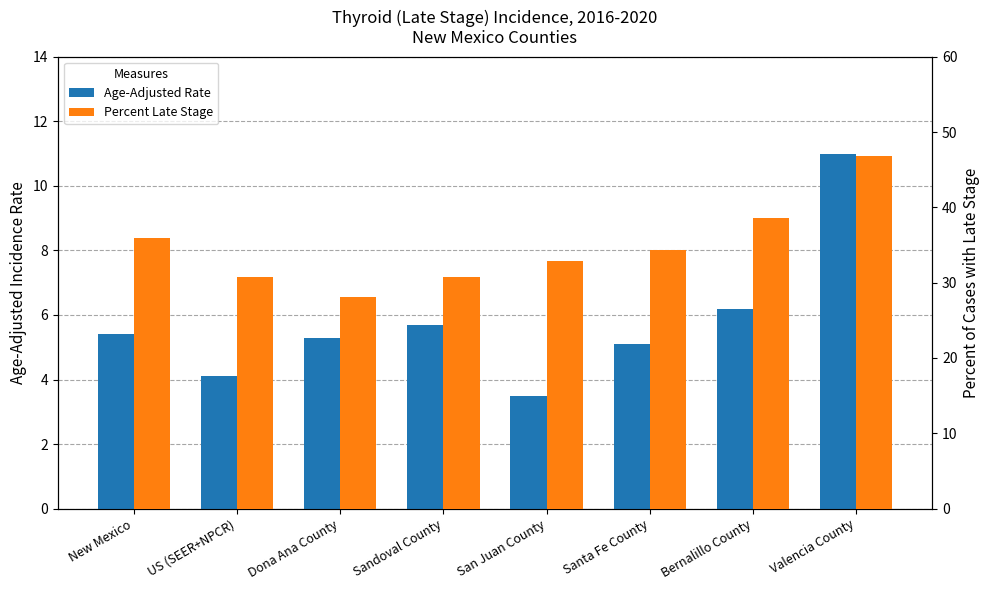

Rank the categories by Percent Late Stage value from highest to lowest.

Valencia County, Bernalillo County, New Mexico, Santa Fe County, San Juan County, US (SEER+NPCR), Sandoval County, Dona Ana County